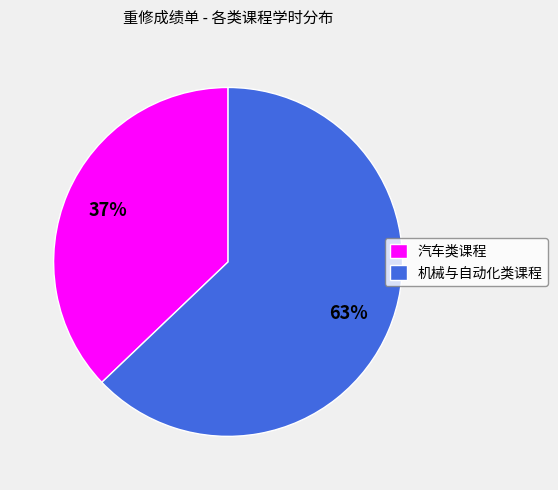

To the nearest percent, what percentage of the pie is 机械与自动化类课程?

63%